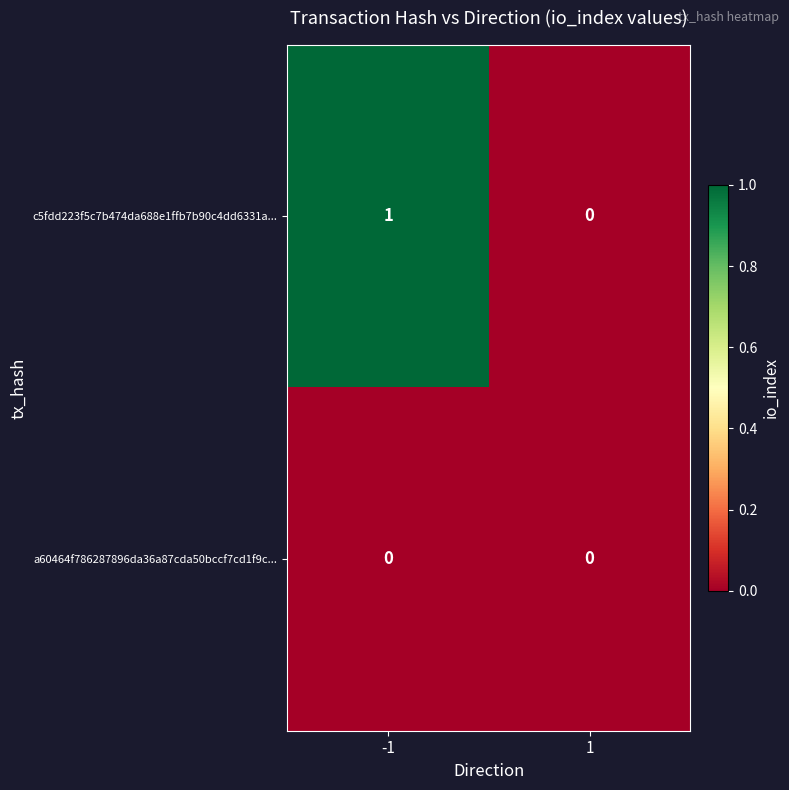

At which category does the chart reach its peak across all series?

-1